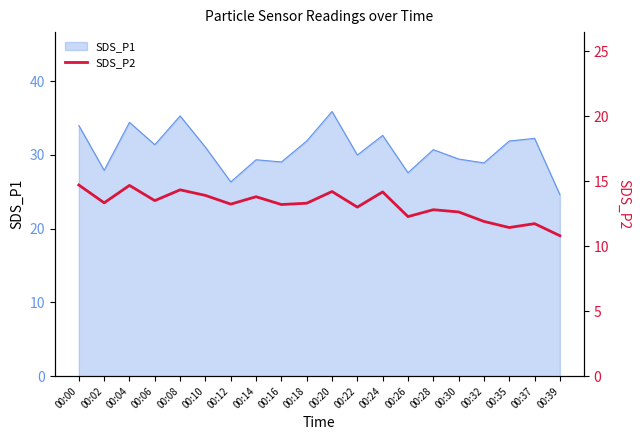

How many lines are shown in the chart?

1